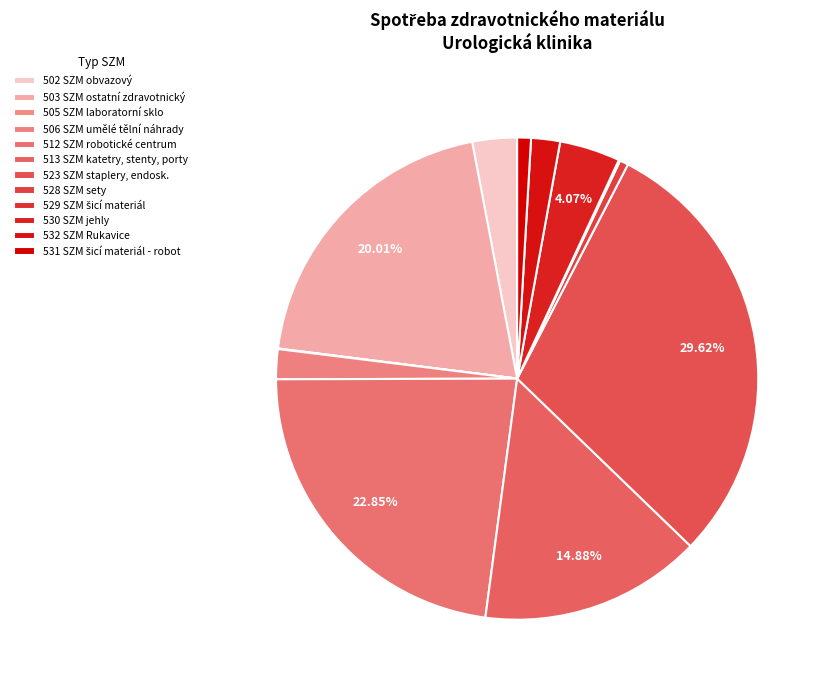

Is the sum of 505 SZM laboratorní sklo and 512 SZM robotické centrum greater than half?

No